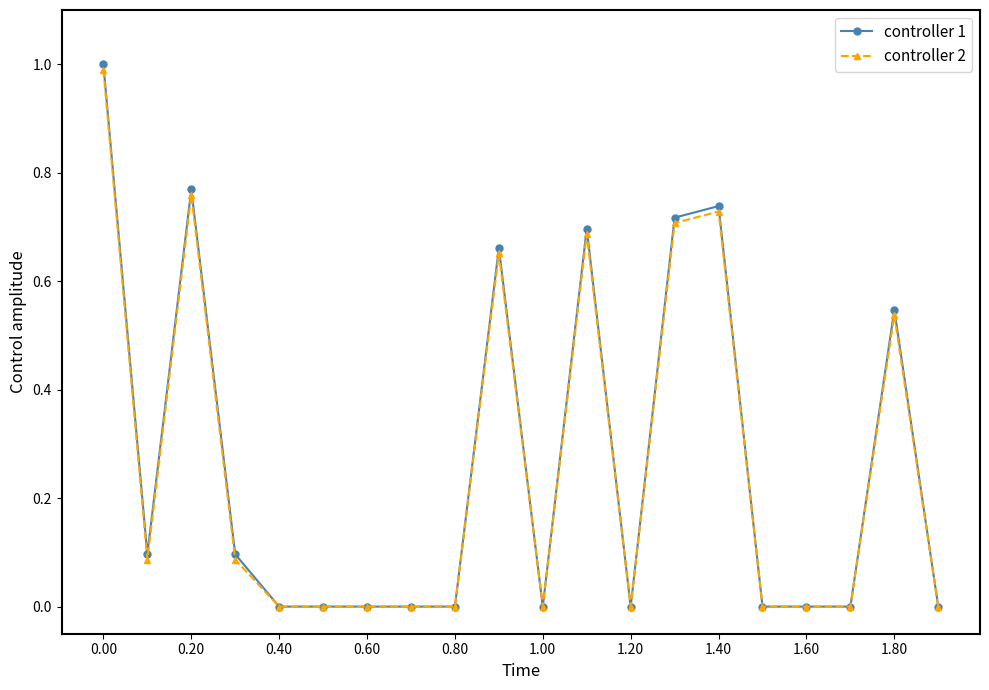

How many series are shown in this chart?

2